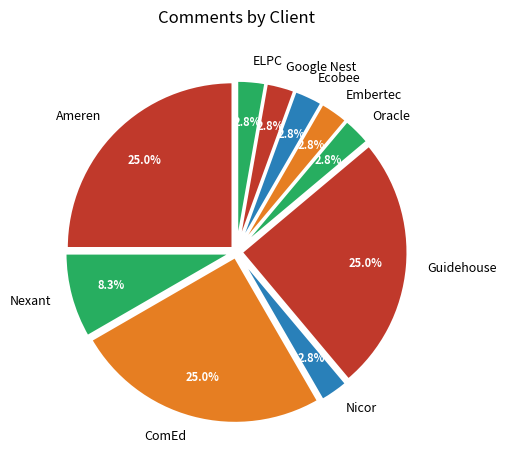

Which has a higher value, Guidehouse or Nicor?

Guidehouse